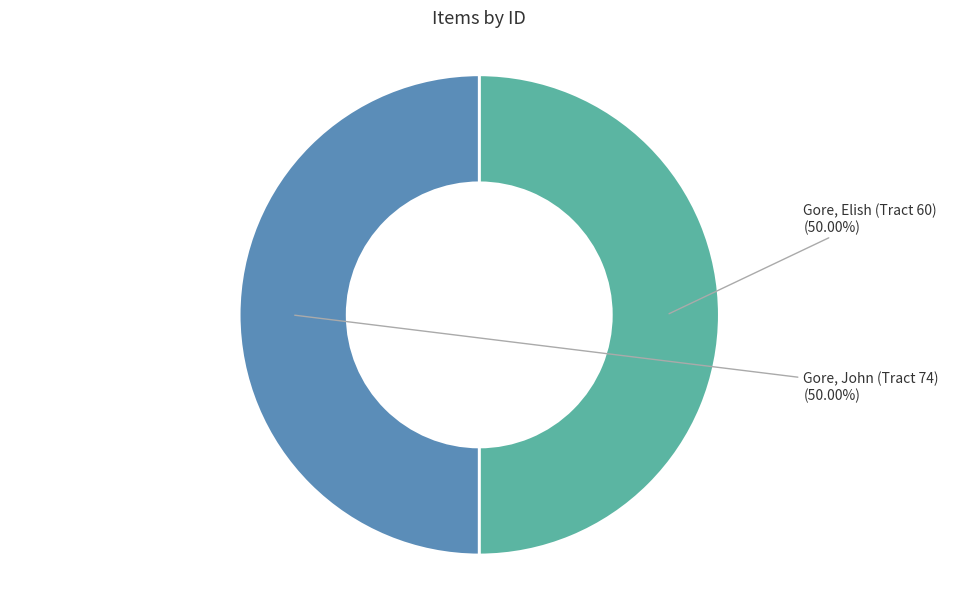

Count the number of slices in the pie.

2